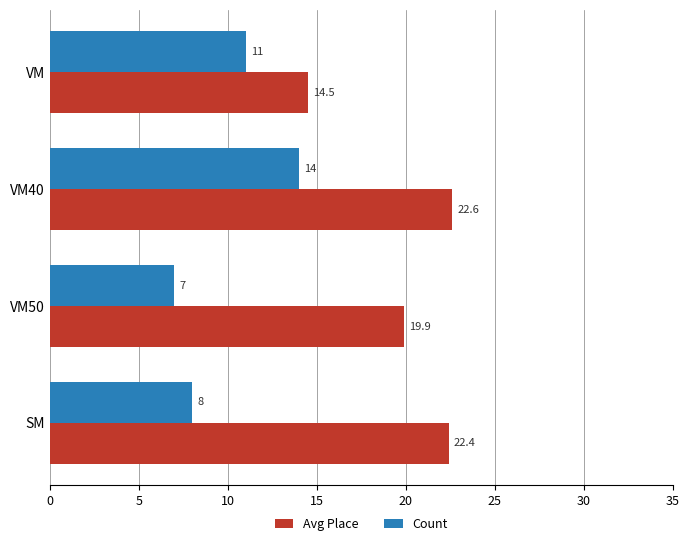

List the series in order of their peak value, lowest first.

Count, Avg Place